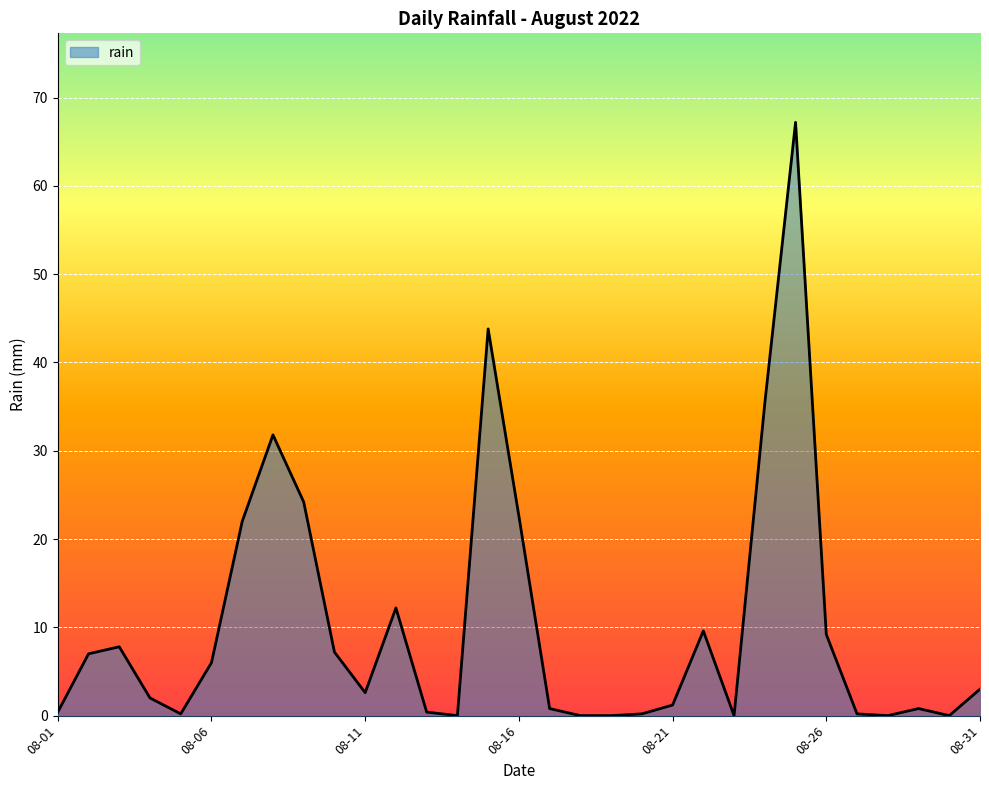

Count the number of categories in the chart.

31